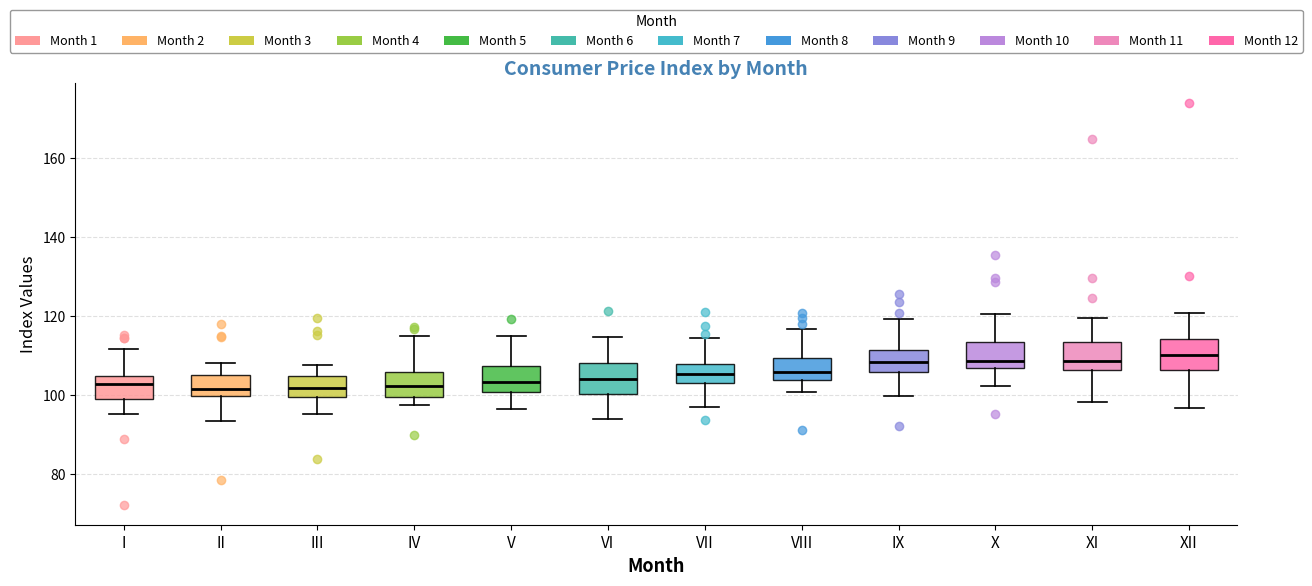

Where is the lower edge of the box for V on the y-axis? The values are not printed on the chart, so give them approximately, as read against the axis.

100